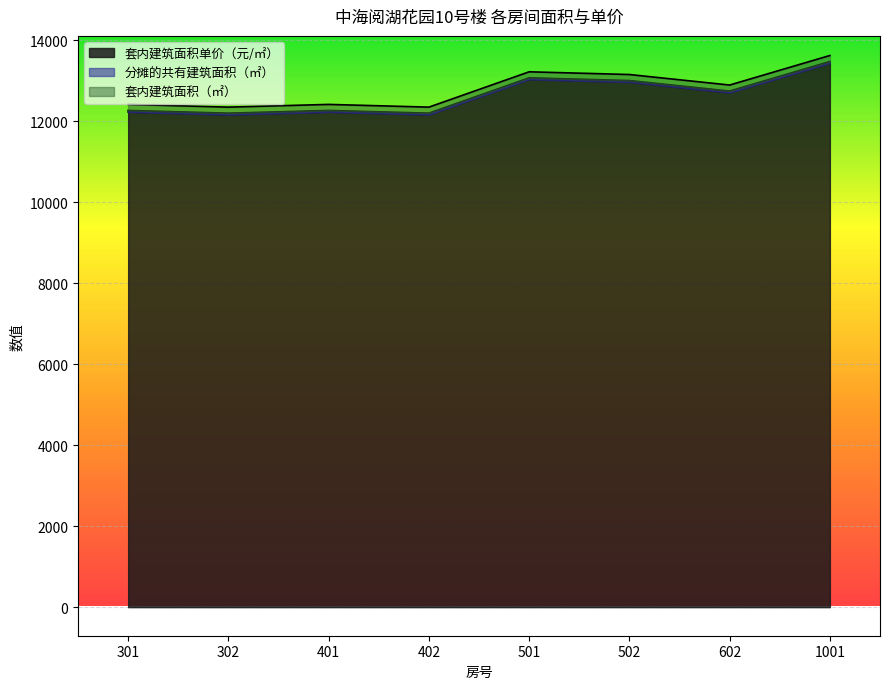

Is the value of 套内建筑面积（㎡） at 402 greater than the value of 套内建筑面积单价（元/㎡） at 402?

No